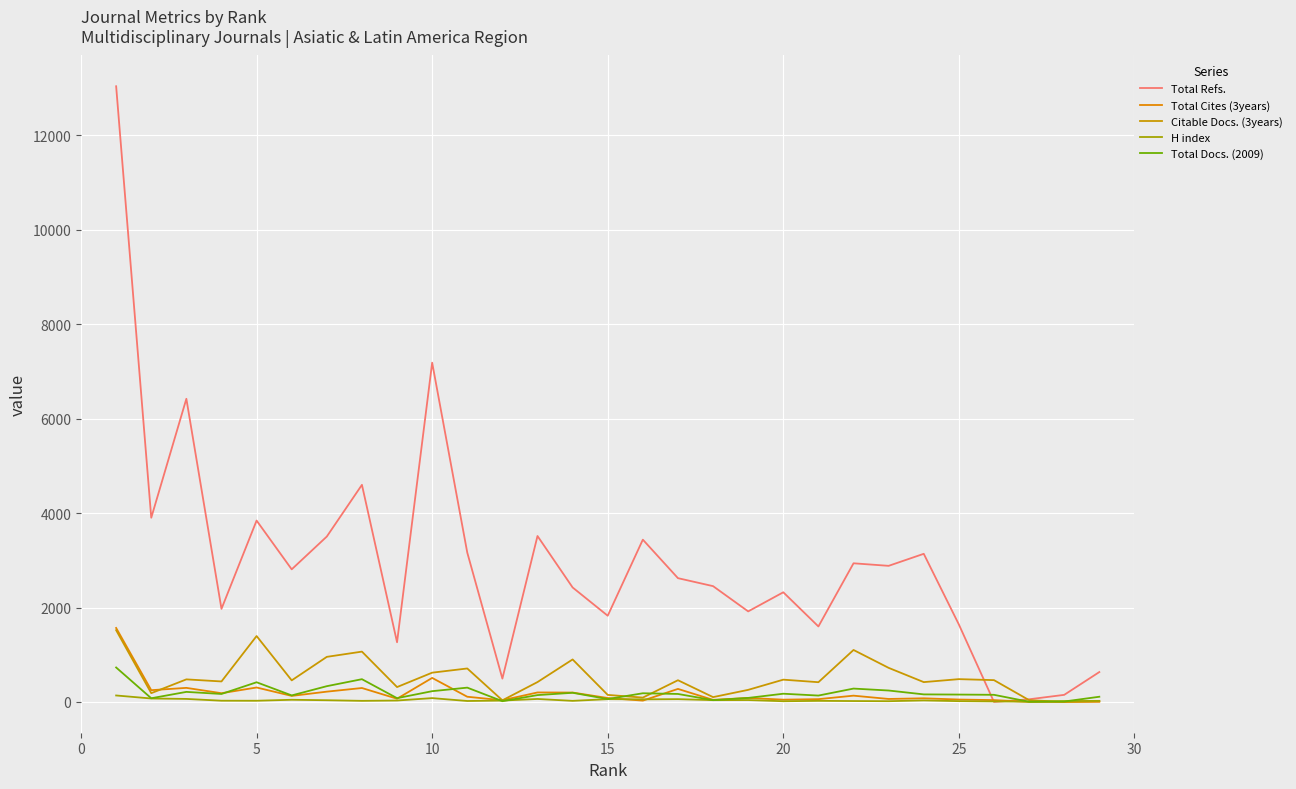

True or false: Citable Docs. (3years) has more than 1 interior local peaks.

True